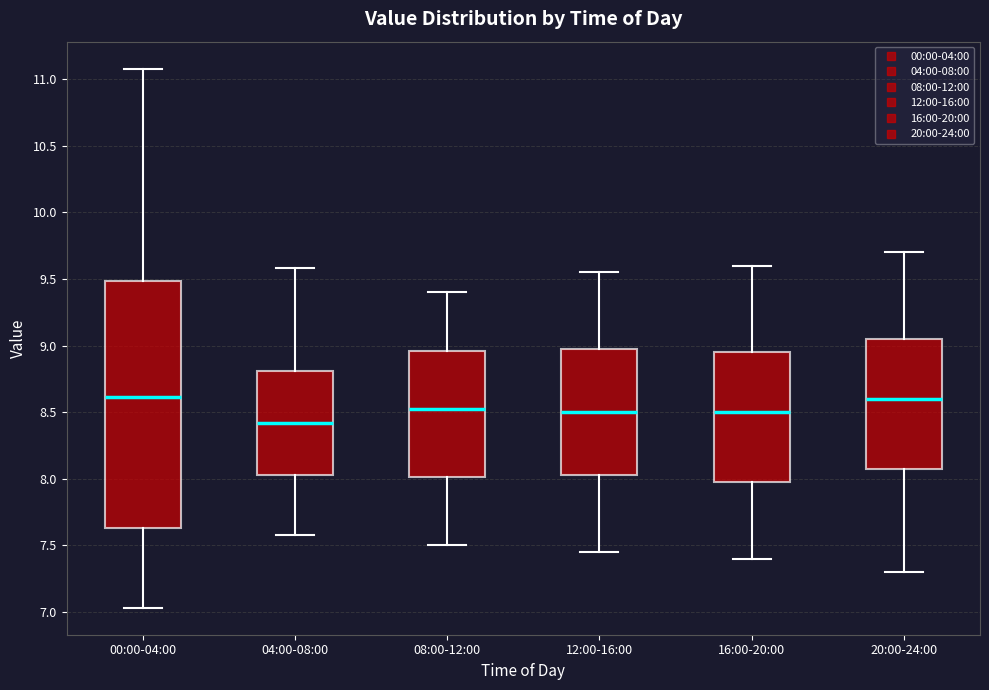

Where does the median line of the box for 16:00-20:00 sit on the y-axis? The values are not printed on the chart, so give them approximately, as read against the axis.

8.50